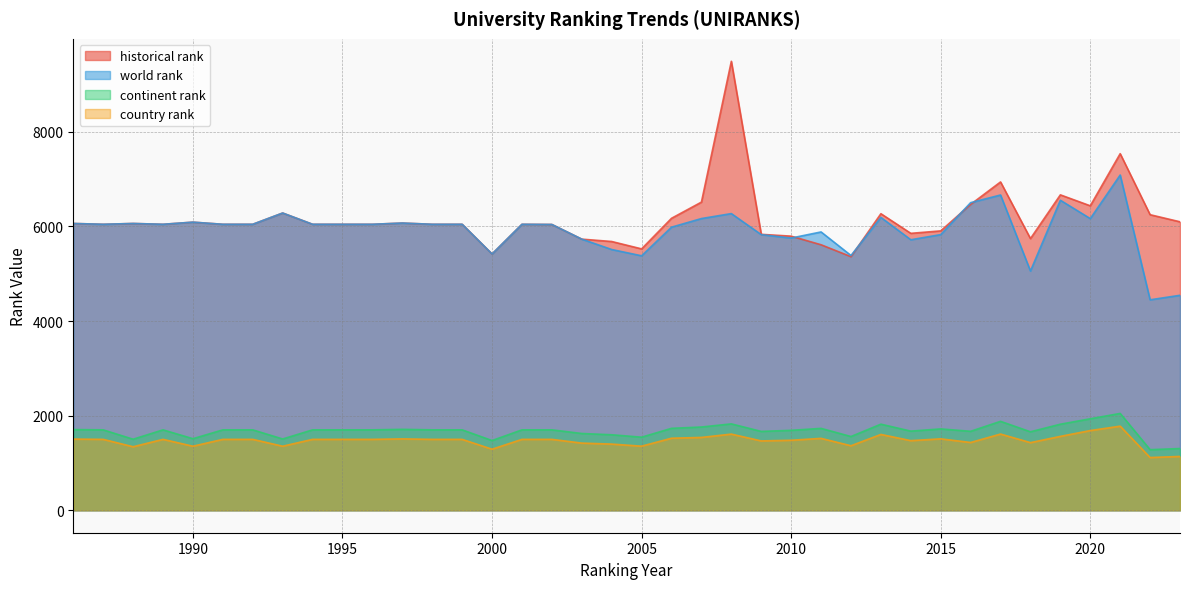

Between 2001 and 2000, which is larger?

2001